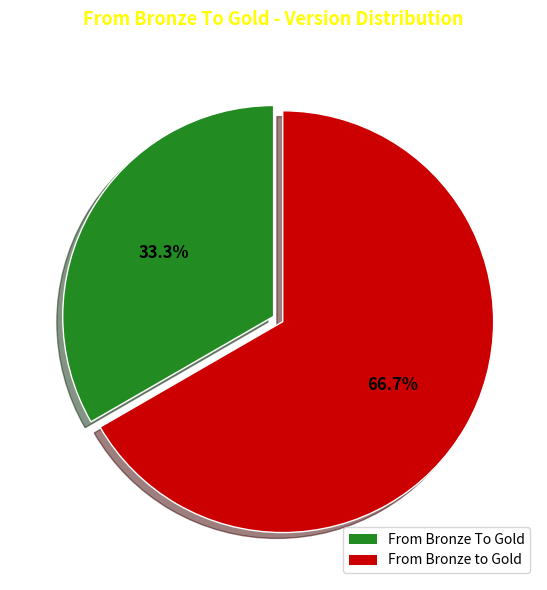

Which slice is the smallest?

From Bronze To Gold